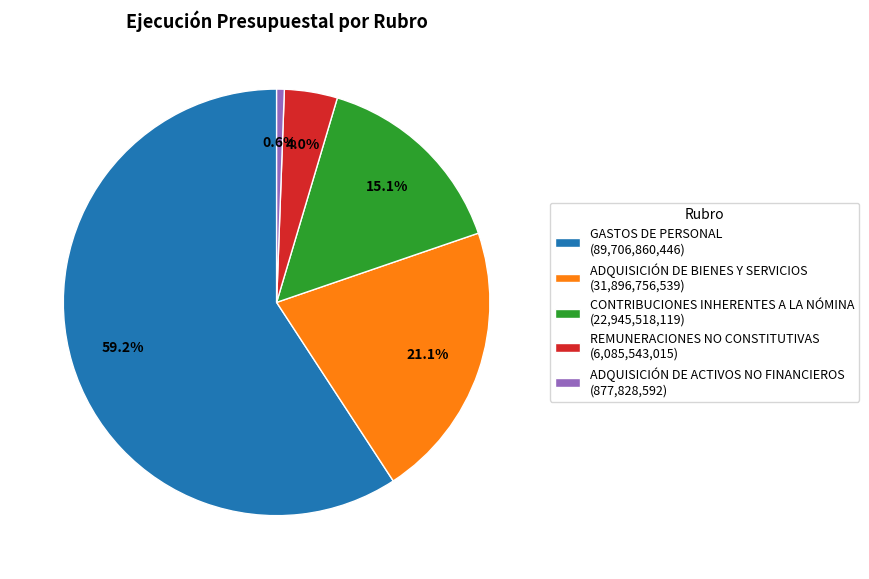

Is the sum of CONTRIBUCIONES INHERENTES A LA NÓMINA and ADQUISICIÓN DE ACTIVOS NO FINANCIEROS greater than half?

No